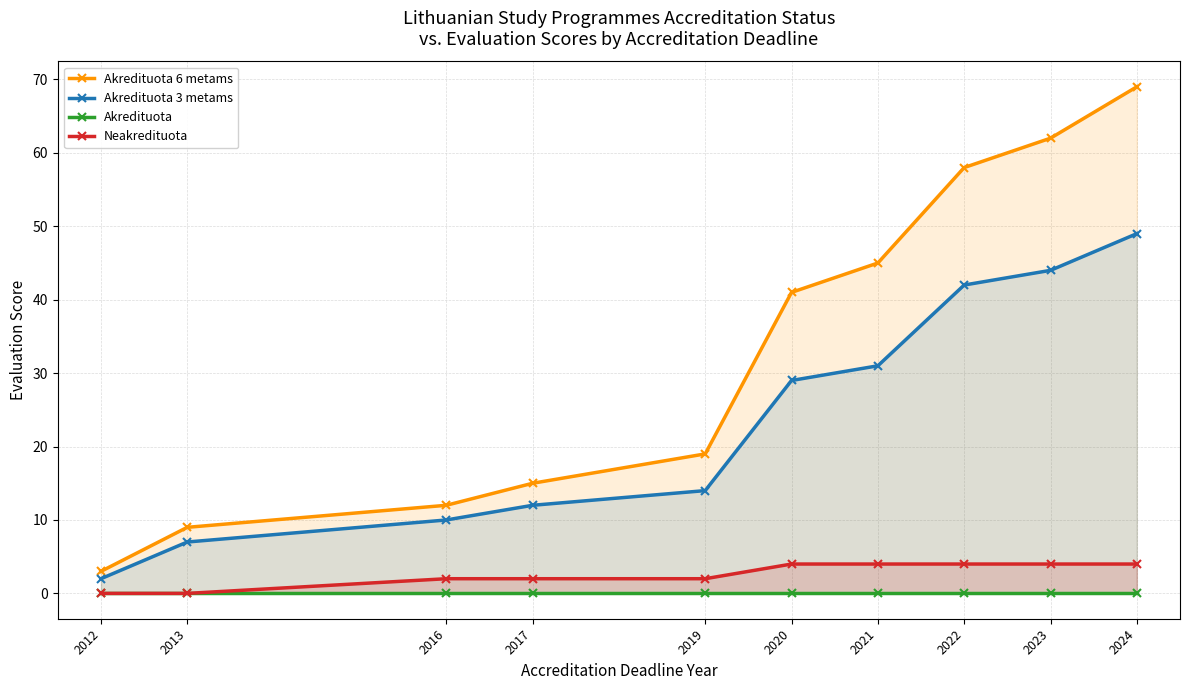

Reading right to left, list all the values displayed in this chart.

Akredituota 6 metams: 2024=69	2023=62	2022=58	2021=45	2020=41	2019=19	2017=15	2016=12	2013=9	2012=3
Akredituota 3 metams: 2024=49	2023=44	2022=42	2021=31	2020=29	2019=14	2017=12	2016=10	2013=7	2012=2
Akredituota: 2024=0	2023=0	2022=0	2021=0	2020=0	2019=0	2017=0	2016=0	2013=0	2012=0
Neakredituota: 2024=4	2023=4	2022=4	2021=4	2020=4	2019=2	2017=2	2016=2	2013=0	2012=0